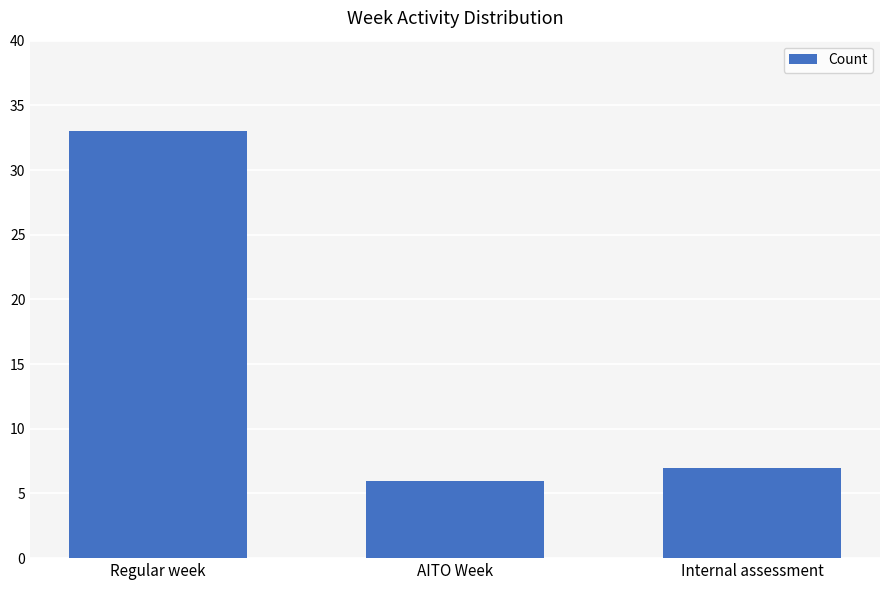

What is the label of the 3rd bar from the right?

Regular week